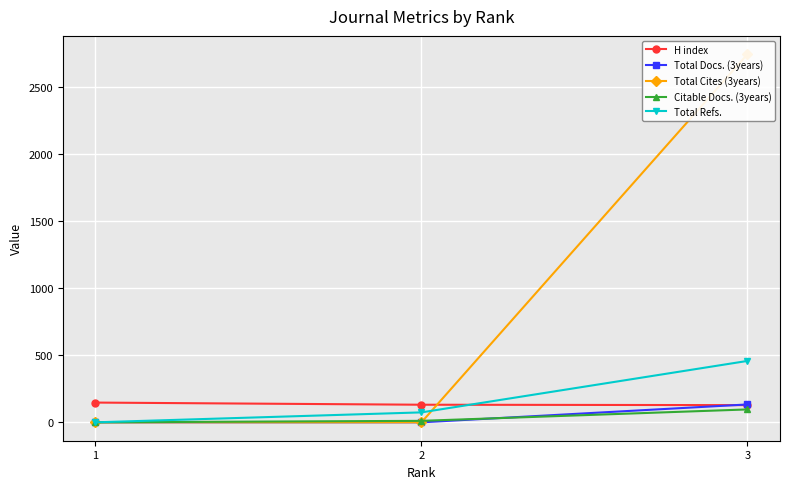

Is it true that Total Docs. (3years) equals 0 at 2?

True